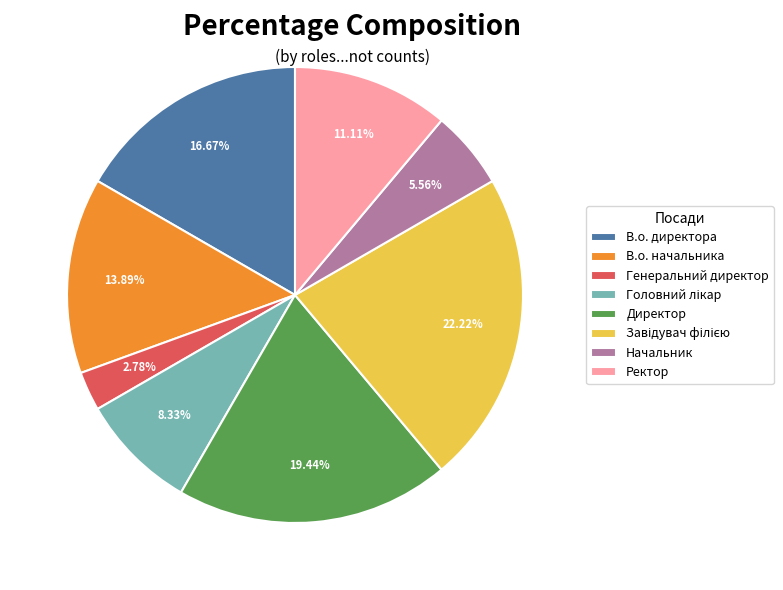

How many slices are in this pie chart?

8